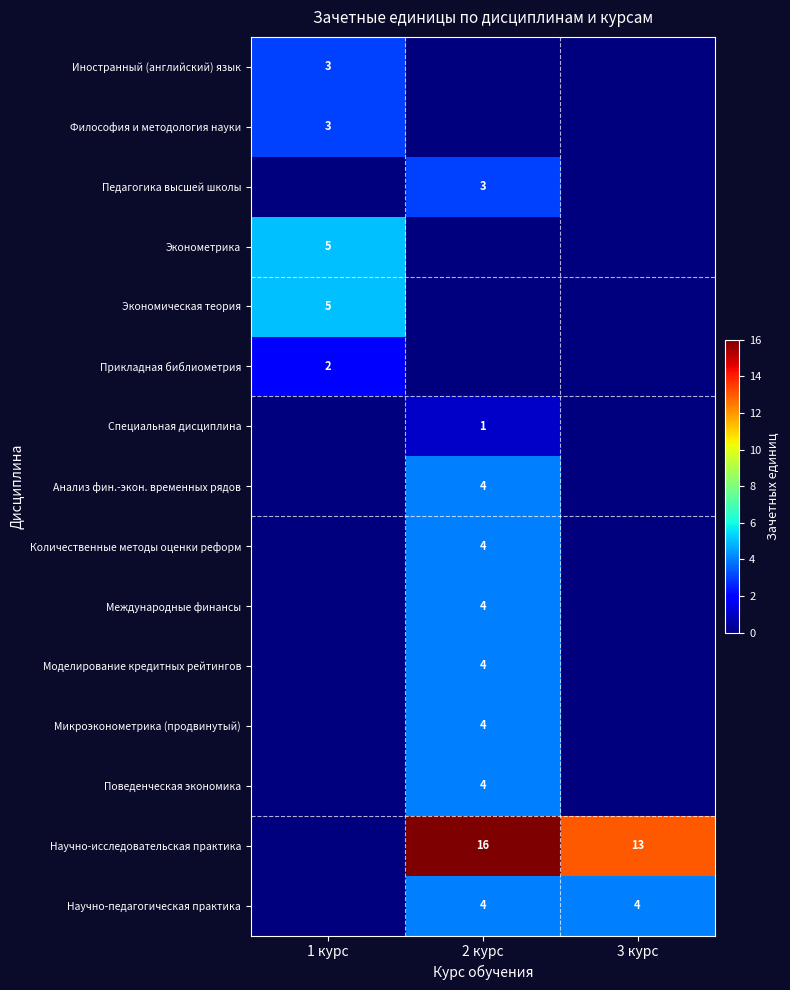

True or false: Экономическая теория has a value of 3 at 1 курс.

False